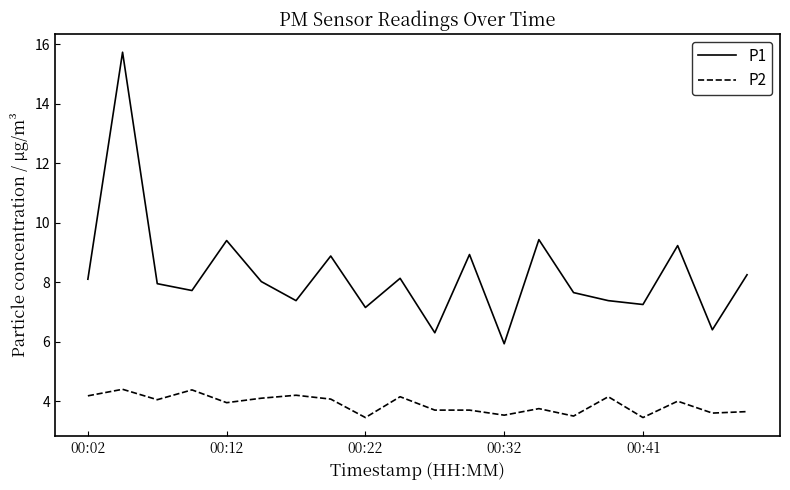

Which series has the largest total across all categories?

P1